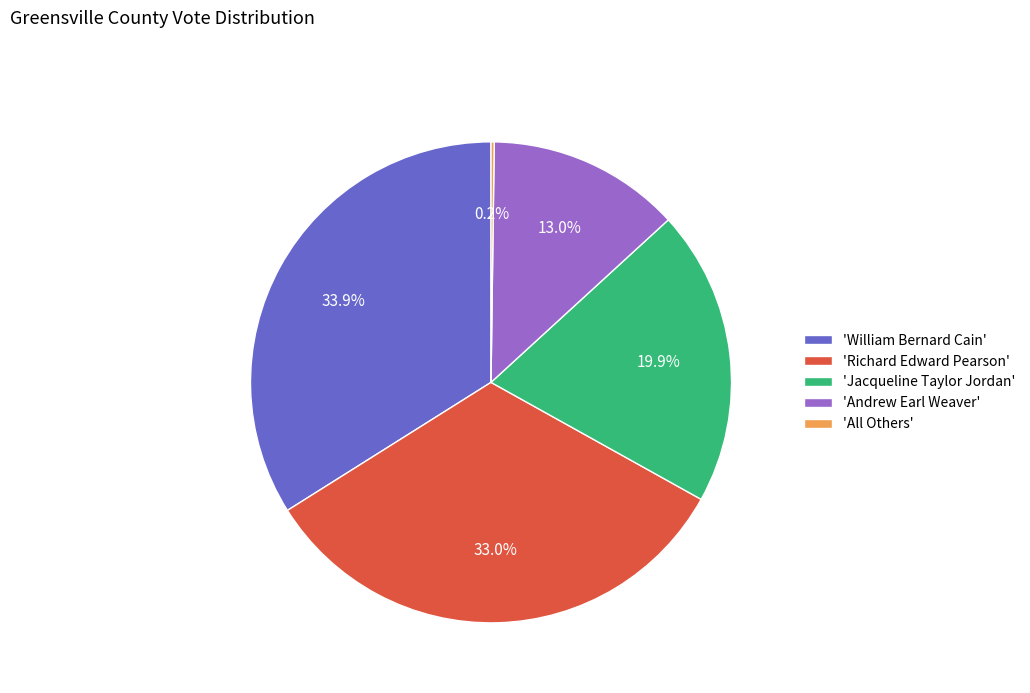

Is there a majority slice in this chart?

No